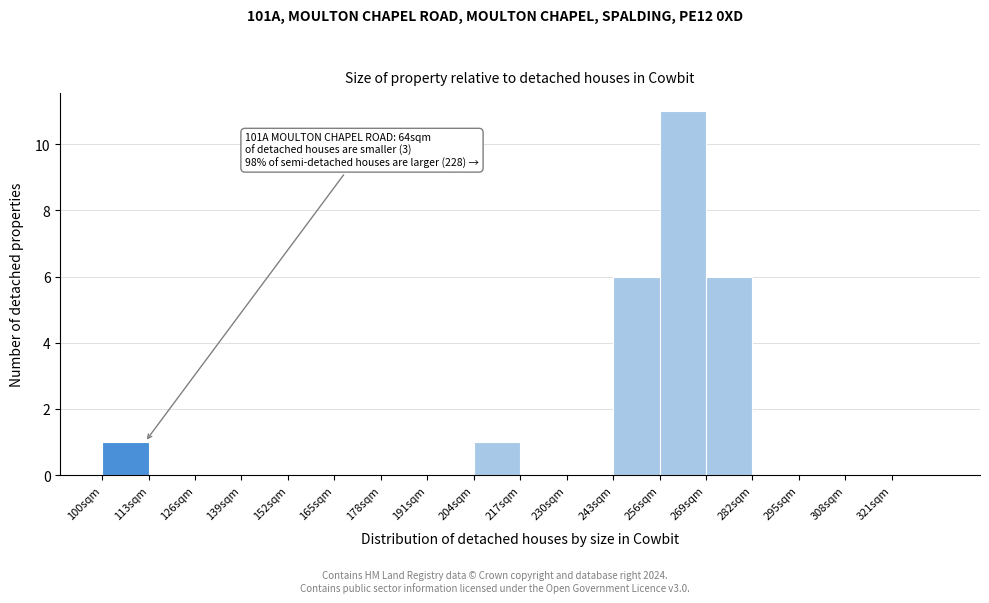

Over which range of the x-axis is the bar tallest?

256 to 269